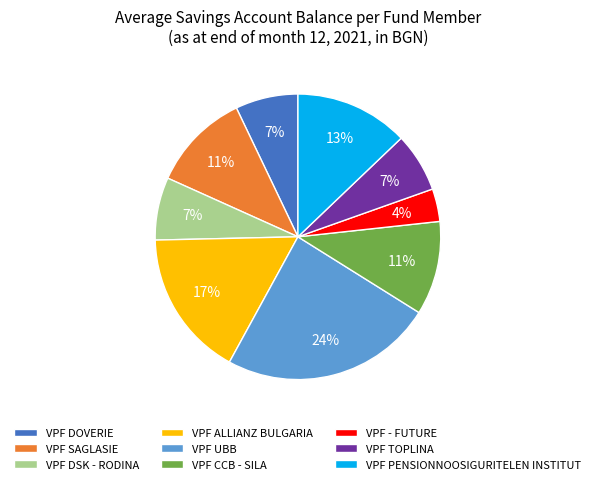

Do VPF CCB - SILA and VPF UBB together represent more than half of the pie?

No